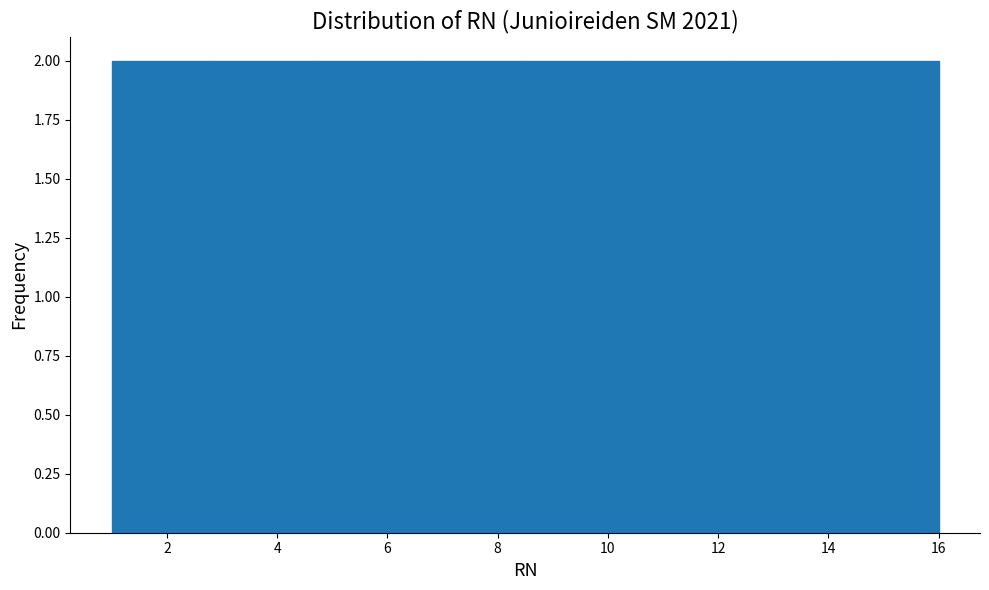

Reading left to right, list every bar in this chart as the range it spans on the x-axis followed by its height. Neither the bar edges nor the heights are printed on the chart, so give them approximately, as read against the axes.

1.0 to 2.8: 2
2.8 to 4.8: 2
4.8 to 6.6: 2
6.6 to 8.6: 2
8.6 to 10.4: 2
10.4 to 12.2: 2
12.2 to 14.2: 2
14.2 to 16.0: 2